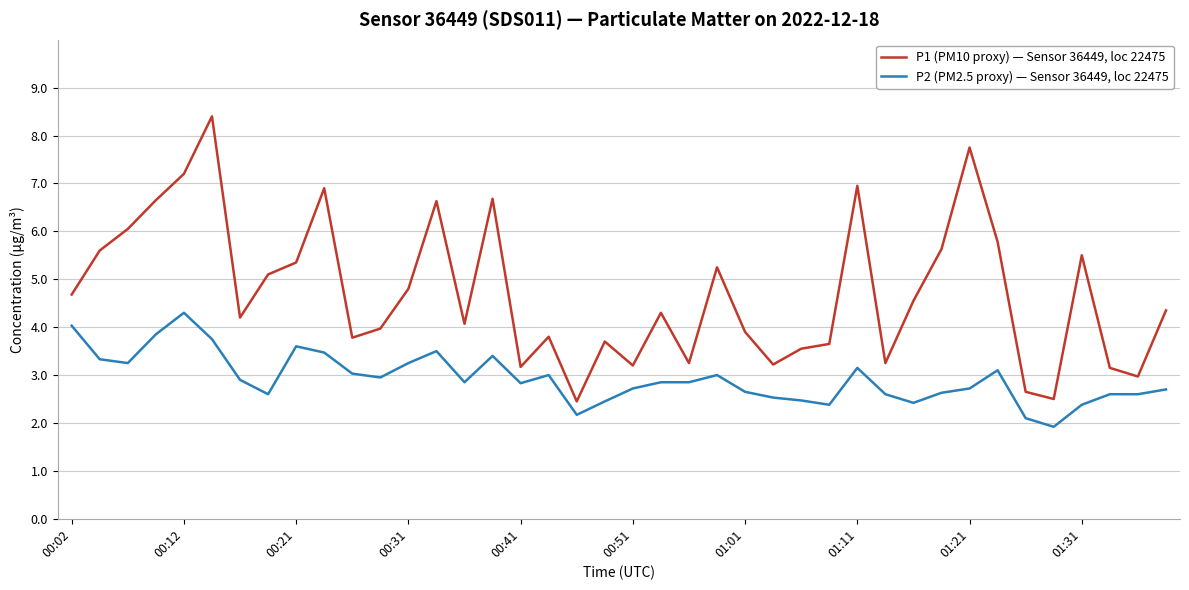

Which series has the largest total across all categories?

P1 (PM10 proxy) — Sensor 36449, loc 22475